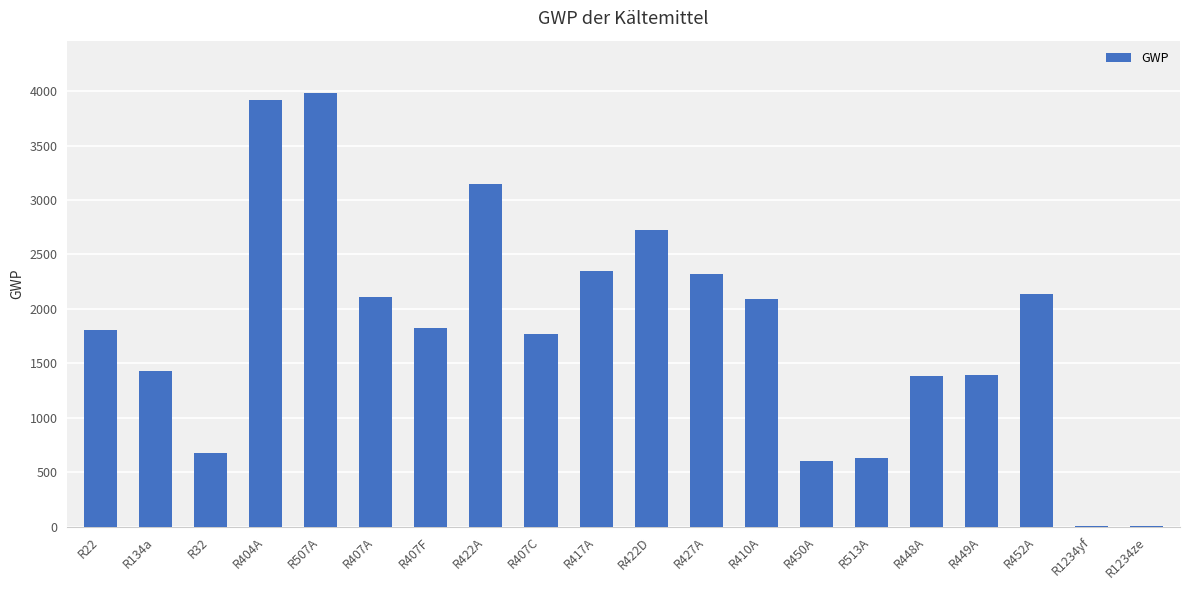

What is the greatest value displayed?

3985